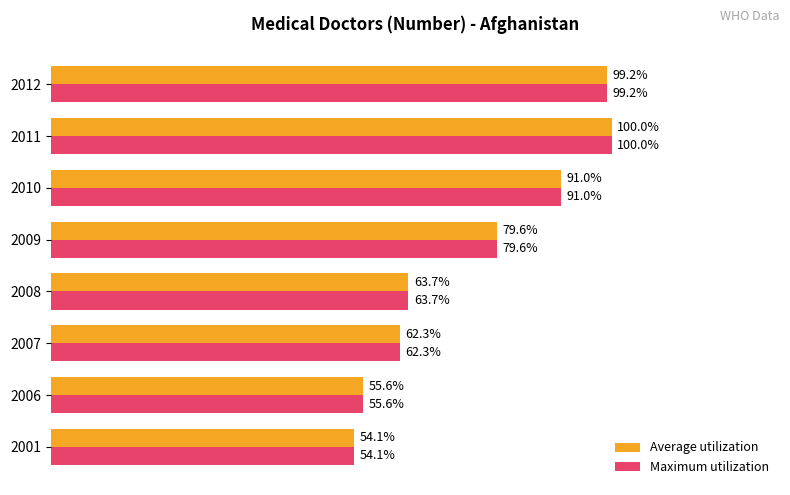

Rank the categories by Average utilization value from highest to lowest.

2011, 2012, 2010, 2009, 2008, 2007, 2006, 2001